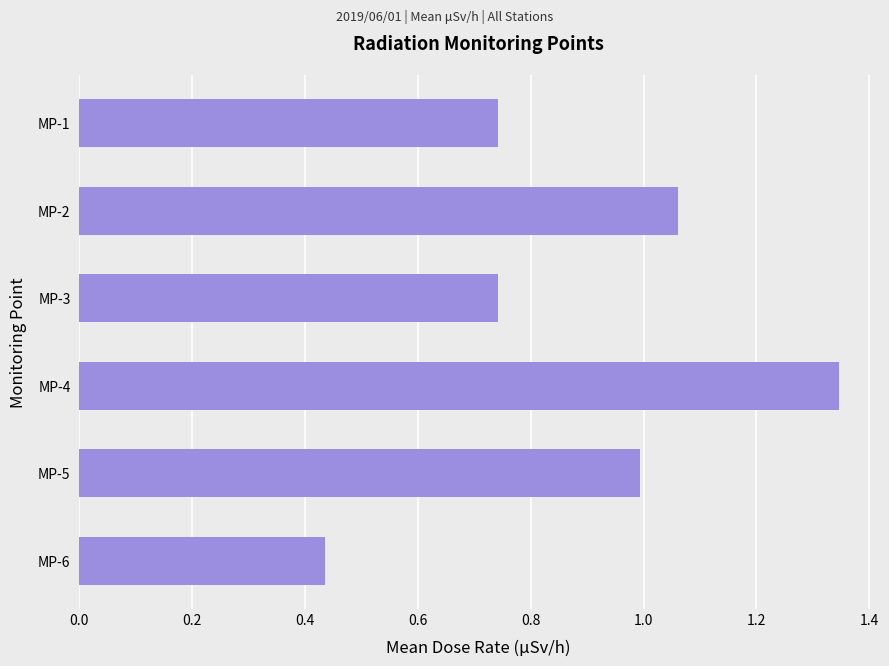

How many series are shown in this chart?

1